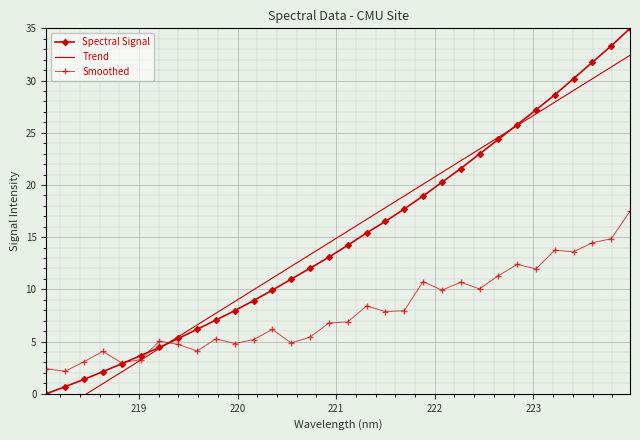

What is the value of the Spectral Signal point at the 21st from the left?

18.9